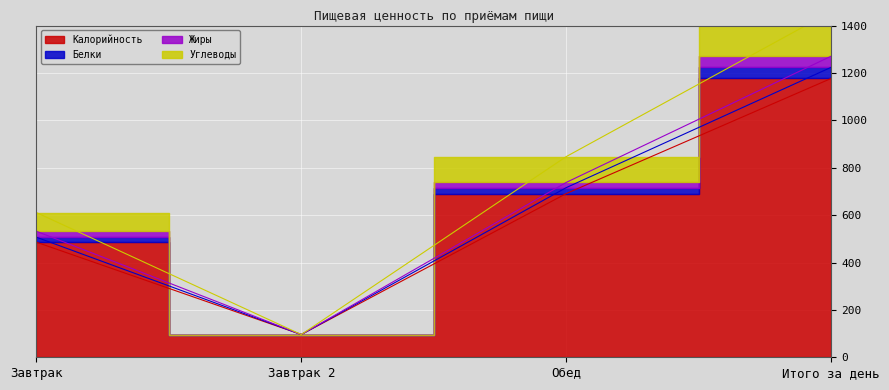

True or false: Белки has a value of 848 at Завтрак.

False